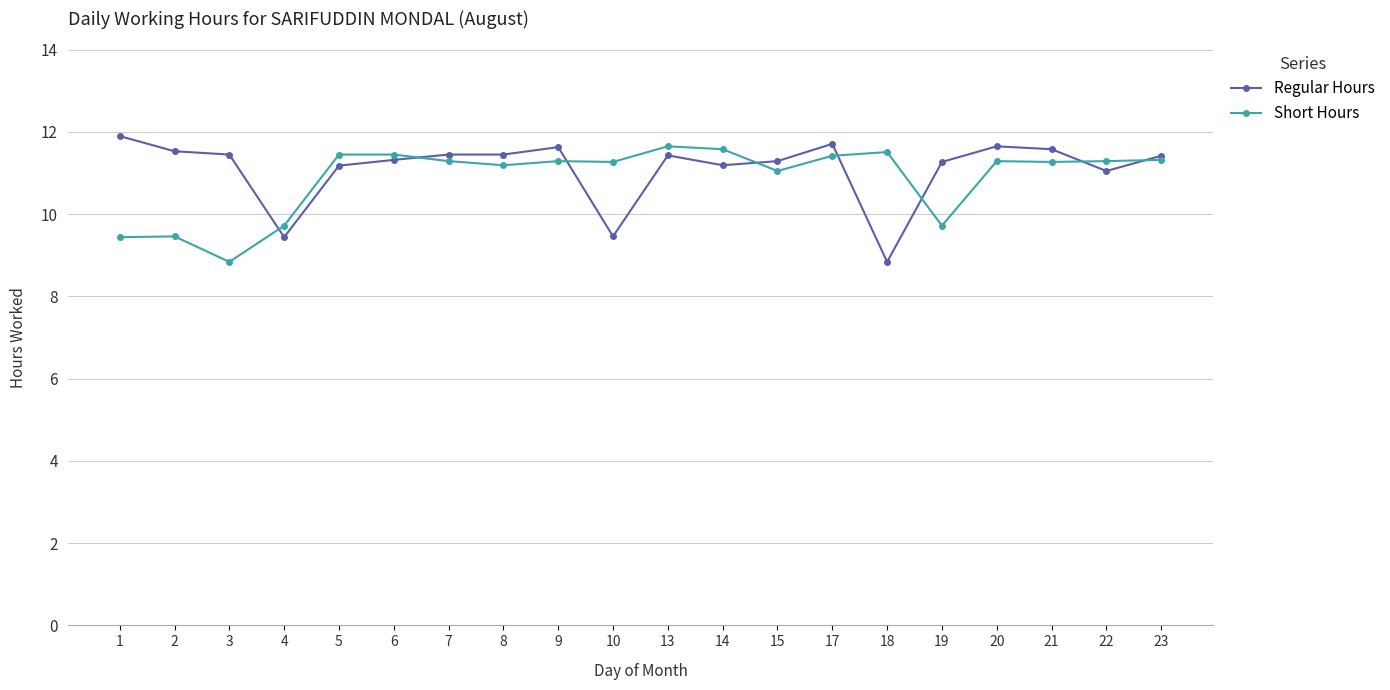

What is the total value across all series at 3?

20.3